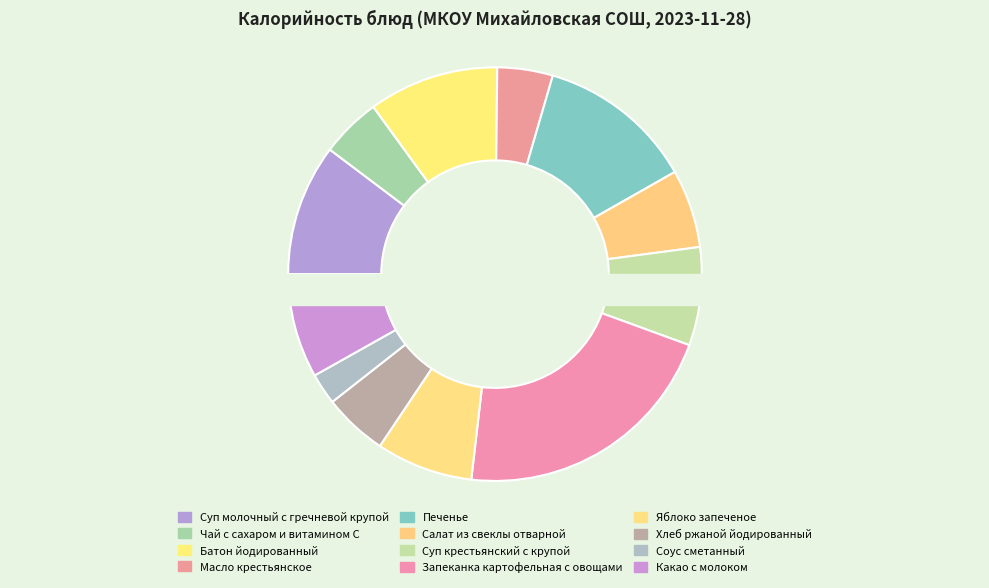

How many segments does this pie chart have?

12